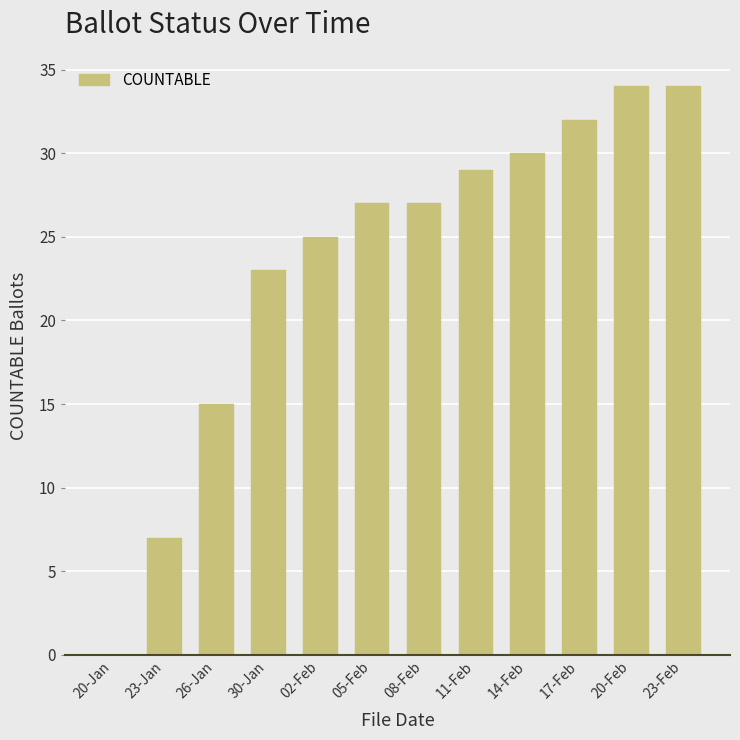

What is the sum of all values?

283